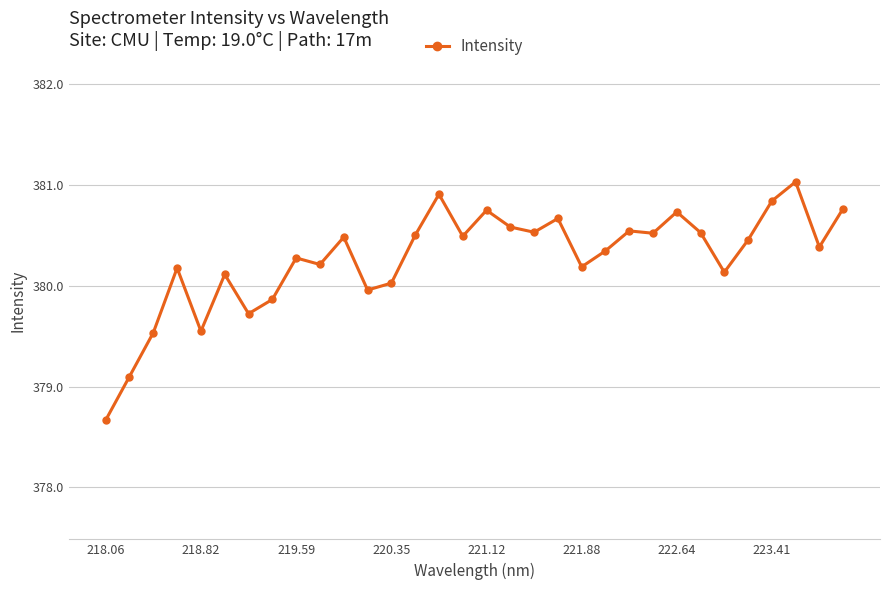

What is the difference between the maximum and minimum values?

2.4